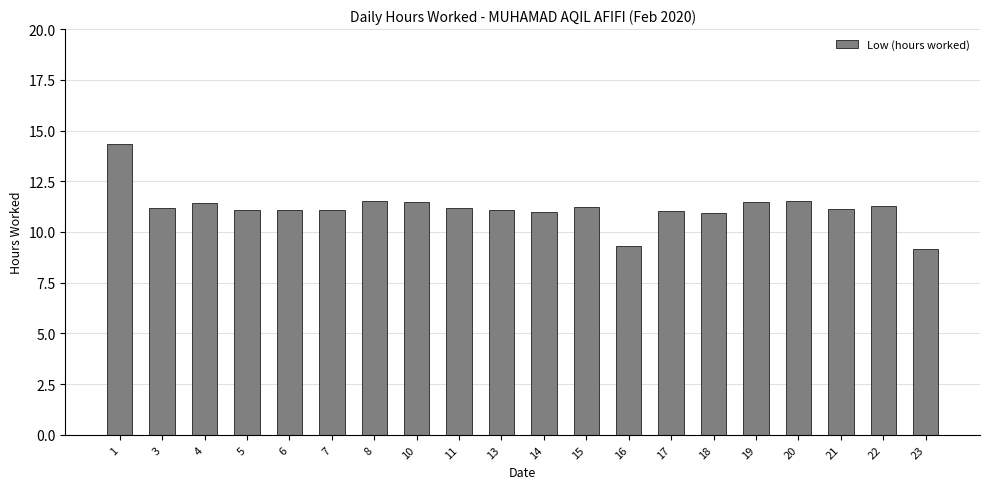

True or false: the data shows 11.1 at 7.

True